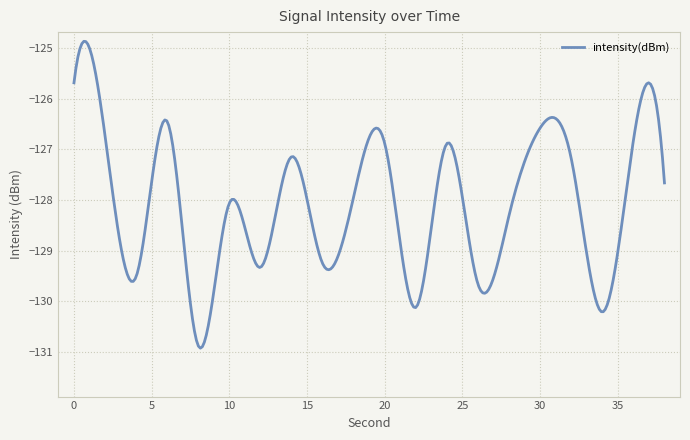

What is the maximum value shown in the chart?

-124.9